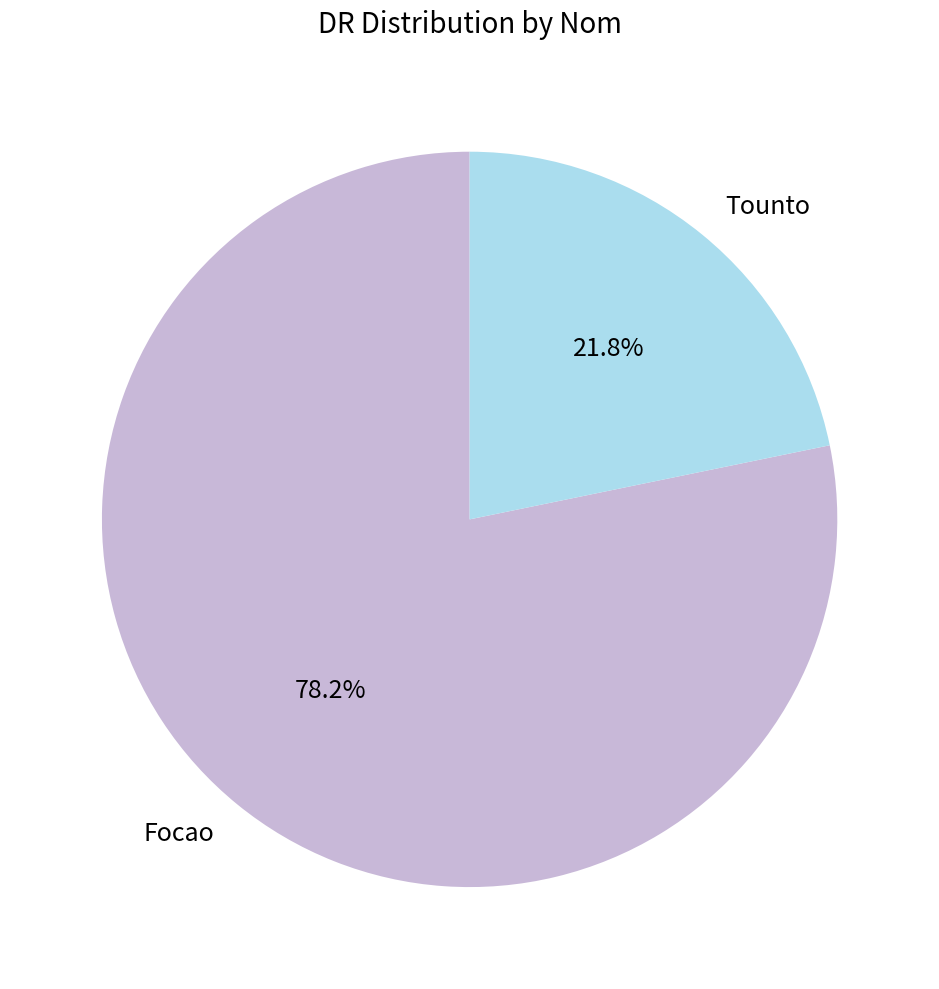

How many slices are in this pie chart?

2